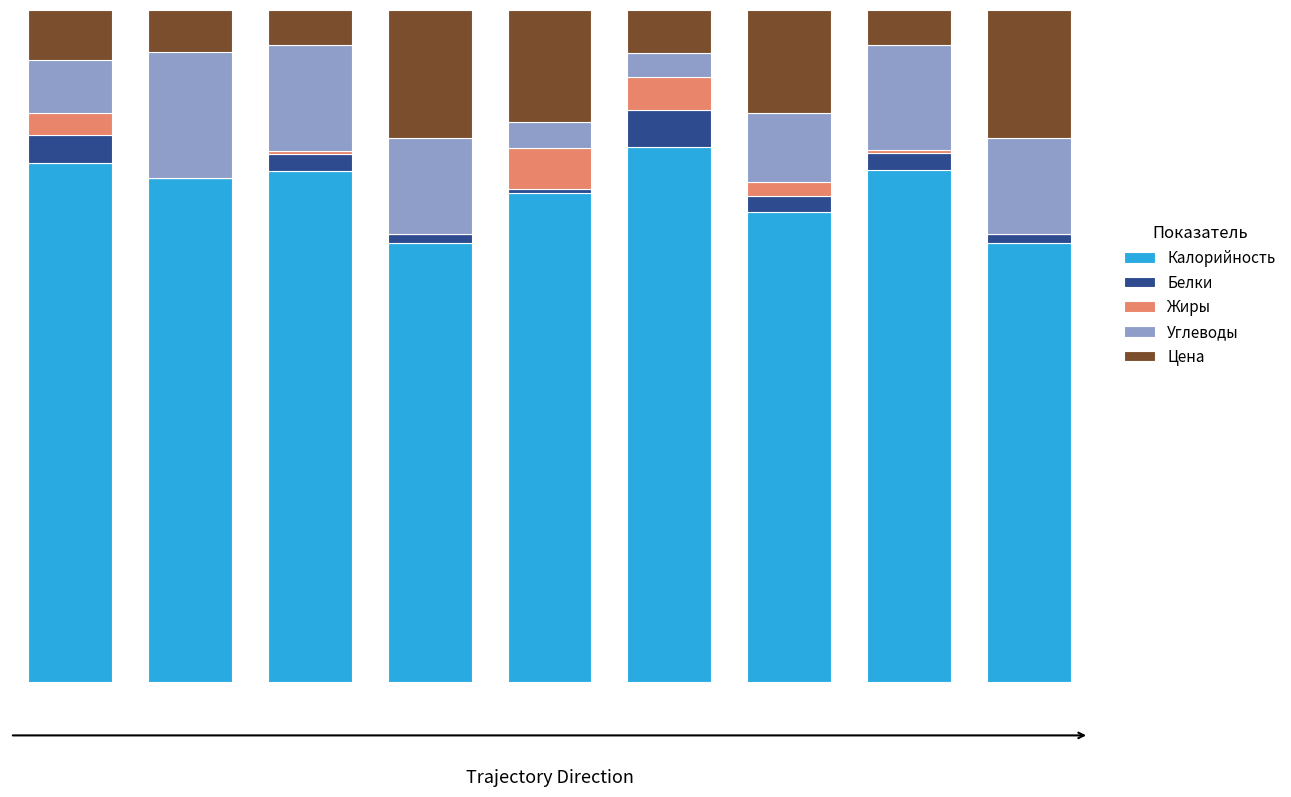

What is the difference between the maximum and second lowest values in the Цена series?

0.1